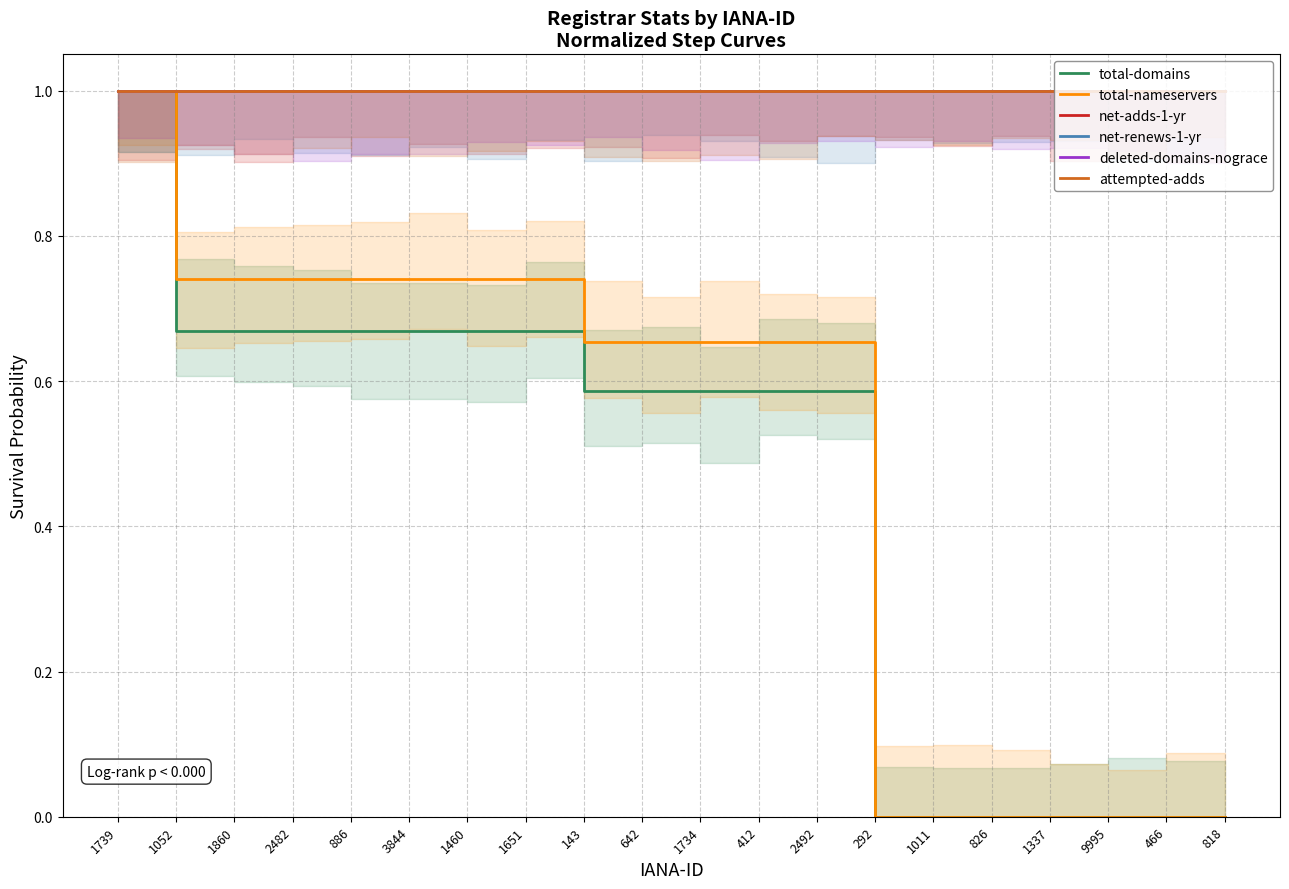

Count the number of categories in the chart.

20